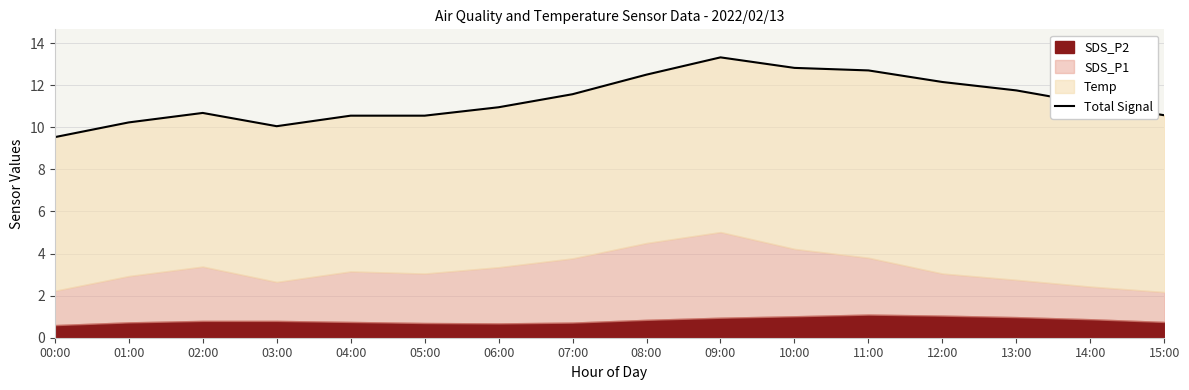

What is the label of the 8th point from the right?

08:00